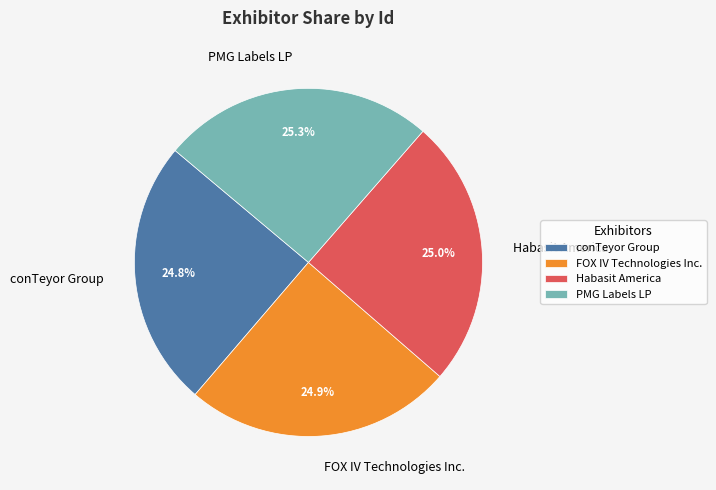

Do FOX IV Technologies Inc. and Habasit America together represent more than half of the pie?

No